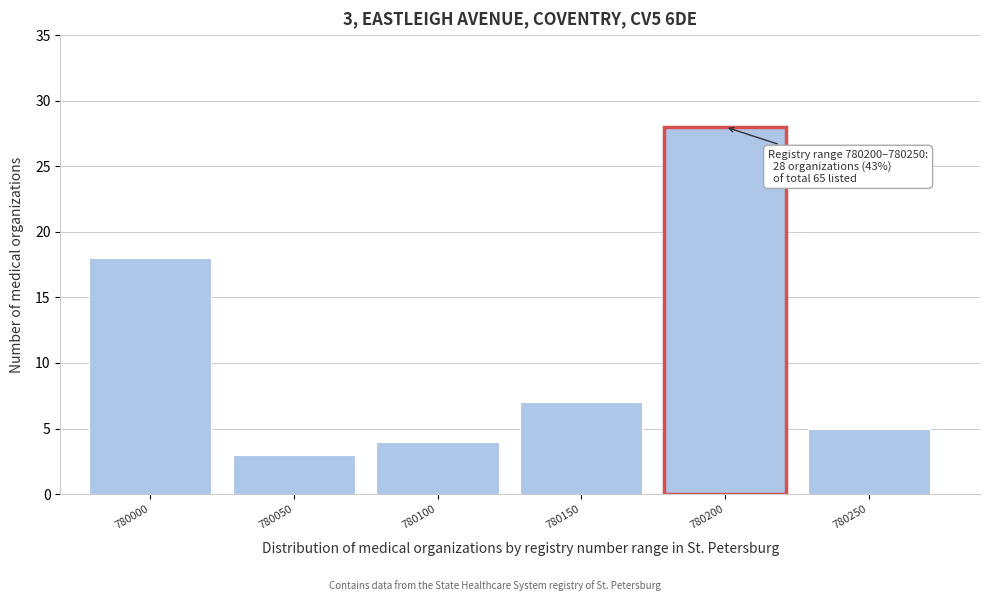

Reading left to right, extract all data points from this chart.

18	3	4	7	28	5